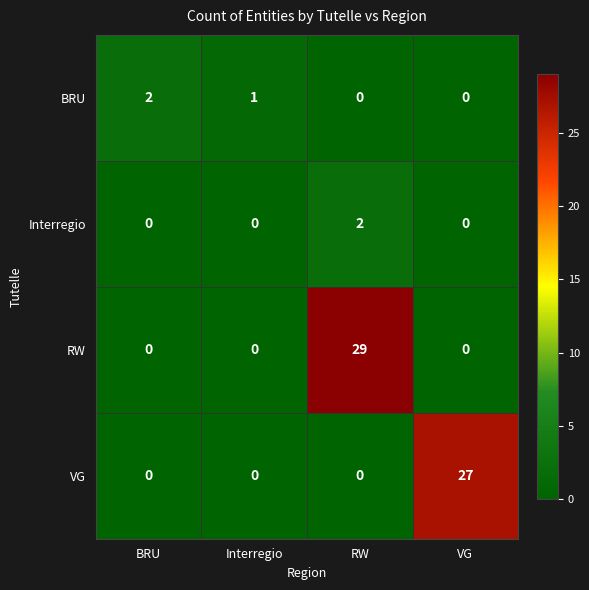

Which series has the largest total across all categories?

RW